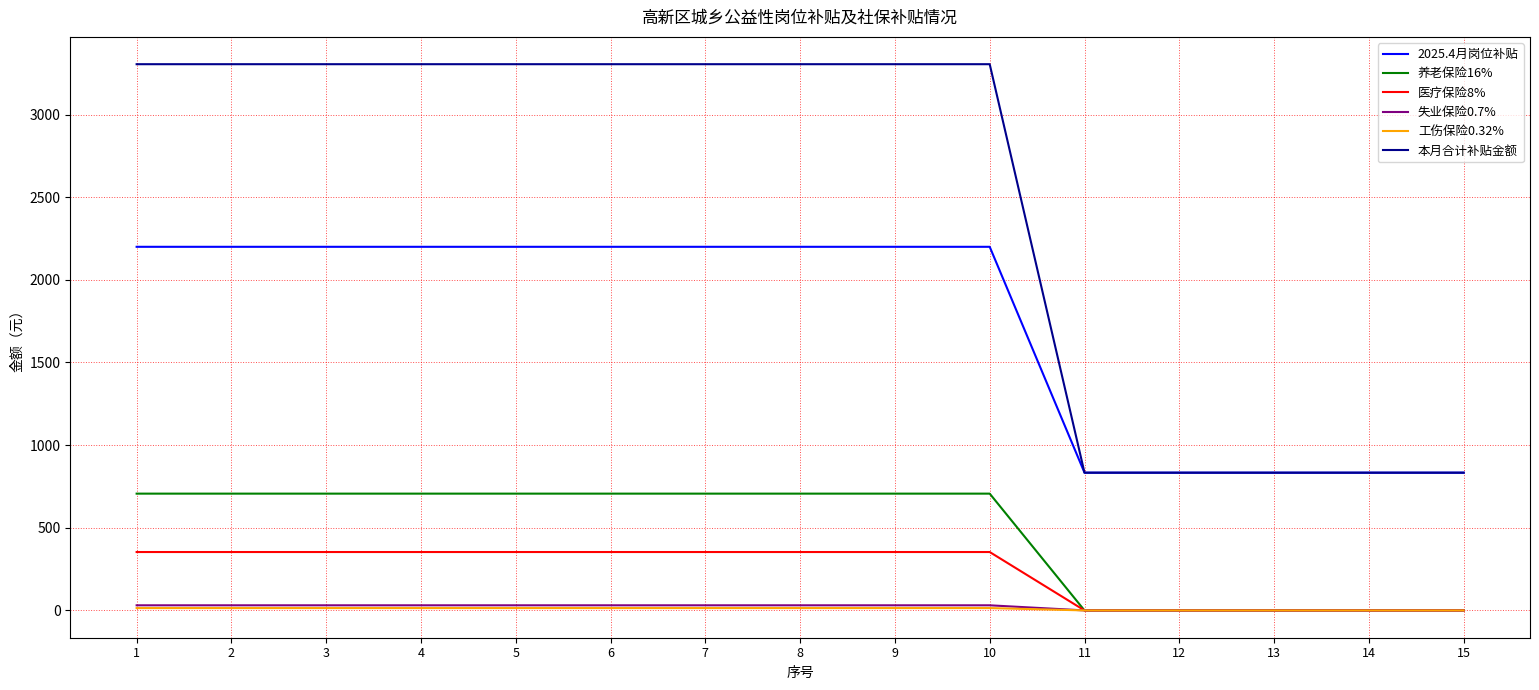

True or false: 本月合计补贴金额 and 医疗保险8% cross at least once.

False